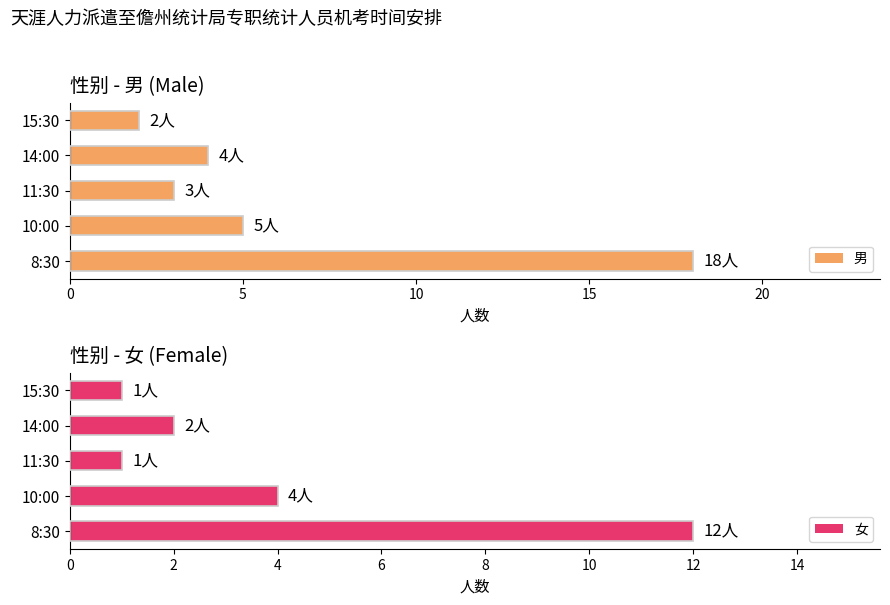

Is it true that 男 equals 4 at 14:00?

True